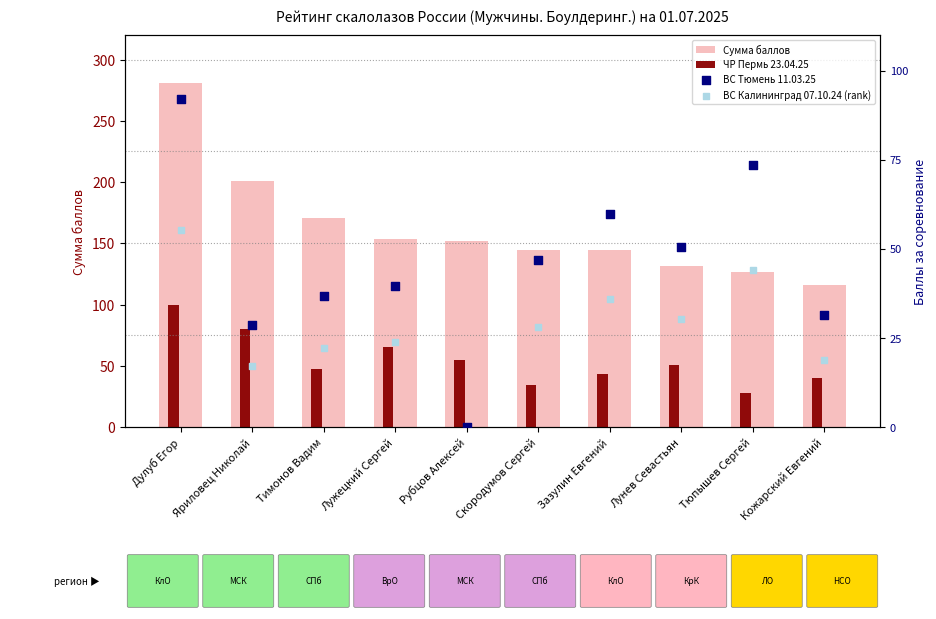

At which category is the sum across all series the highest?

Дулуб Егор